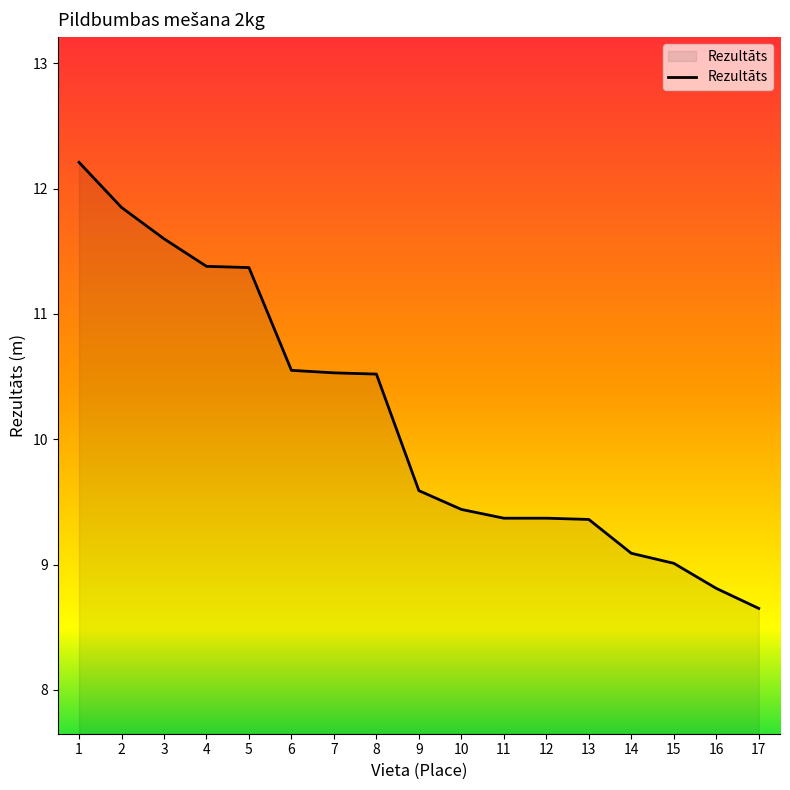

What is the change in value from 11 to 16?

-0.6